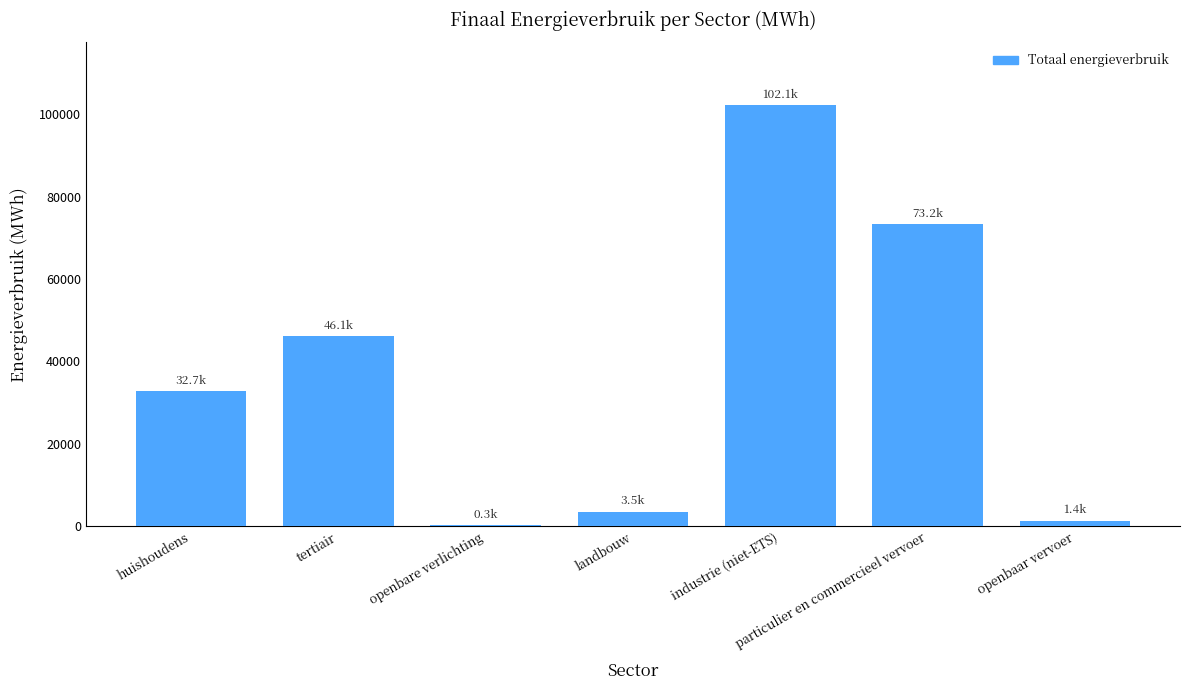

Reading left to right, extract all data points from this chart.

huishoudens=32744.0	tertiair=46060.2	openbare verlichting=285.5	landbouw=3535.7	industrie (niet-ETS)=102142.0	particulier en commercieel vervoer=73236.8	openbaar vervoer=1363.0